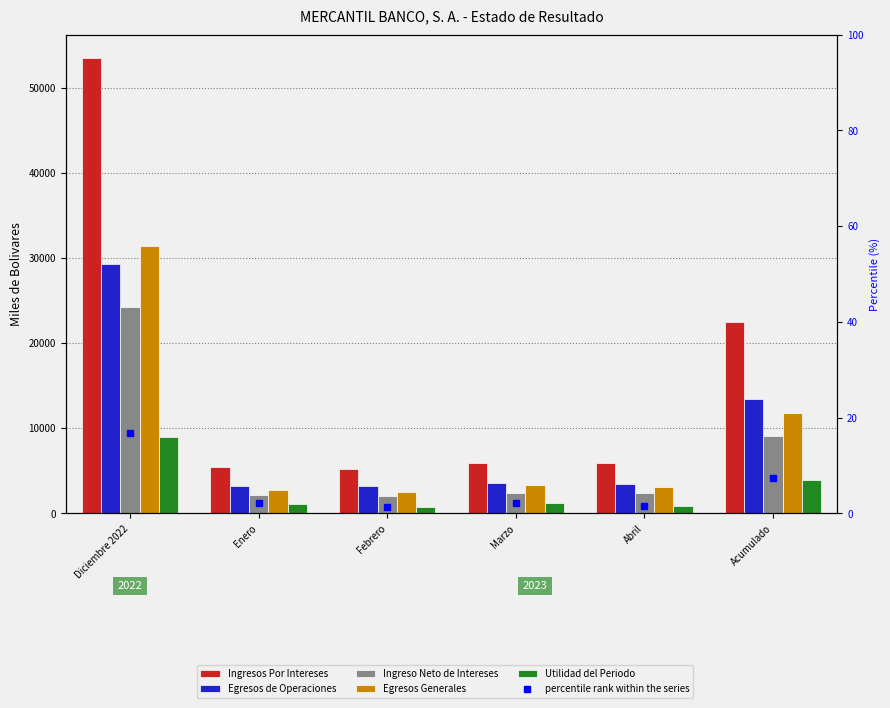

Reading right to left, what are all the values shown in this chart?

Ingresos Por Intereses: Acumulado=22541.9	Abril=5932.7	Marzo=5934.4	Febrero=5236.6	Enero=5438.2	Diciembre 2022=53569.9
Egresos de Operaciones: Acumulado=13500.8	Abril=3489.1	Marzo=3515.2	Febrero=3240.5	Enero=3256.0	Diciembre 2022=29314.1
Ingreso Neto de Intereses: Acumulado=9041.0	Abril=2443.6	Marzo=2419.2	Febrero=1996.1	Enero=2182.2	Diciembre 2022=24255.8
Egresos Generales: Acumulado=11749.0	Abril=3044.5	Marzo=3382.0	Febrero=2529.8	Enero=2792.7	Diciembre 2022=31440.6
Utilidad del Periodo: Acumulado=3952.1	Abril=865.8	Marzo=1165.5	Febrero=765.1	Enero=1155.8	Diciembre 2022=8963.5
percentile rank within the series: Acumulado=7.4	Abril=1.6	Marzo=2.2	Febrero=1.4	Enero=2.2	Diciembre 2022=16.7